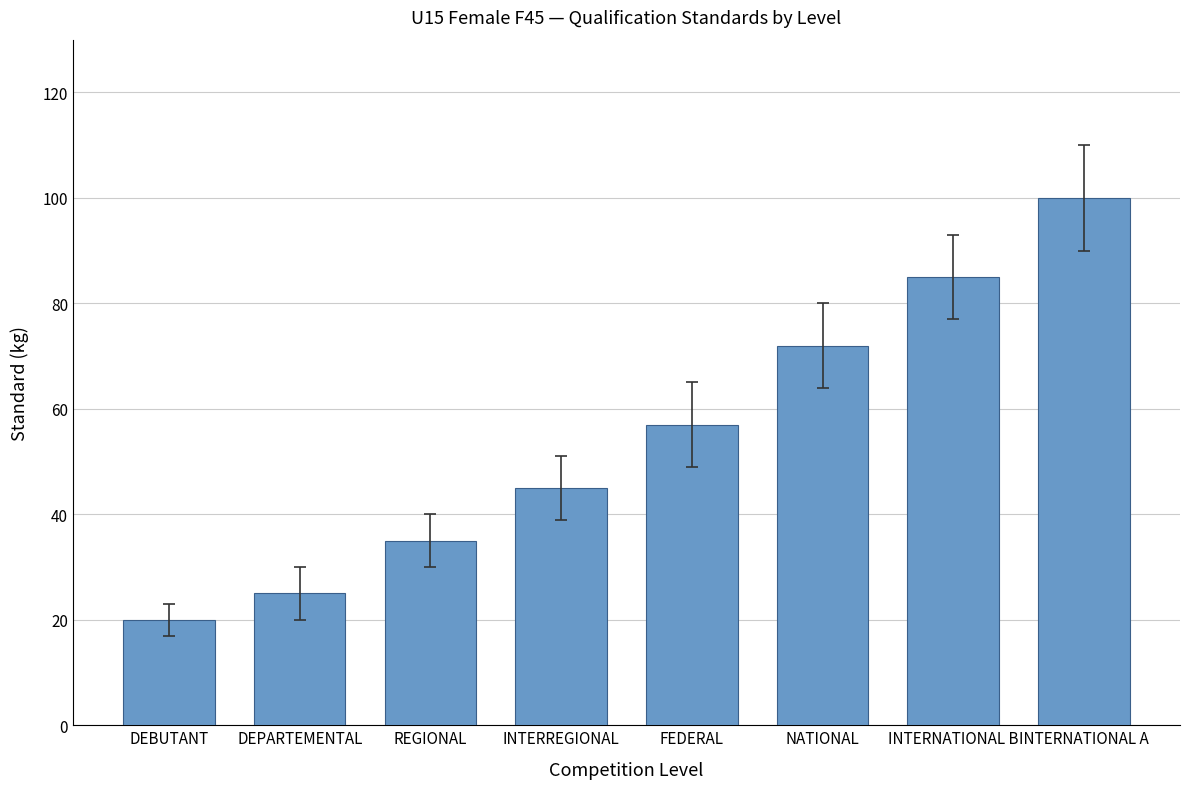

How many values are below 57?

4